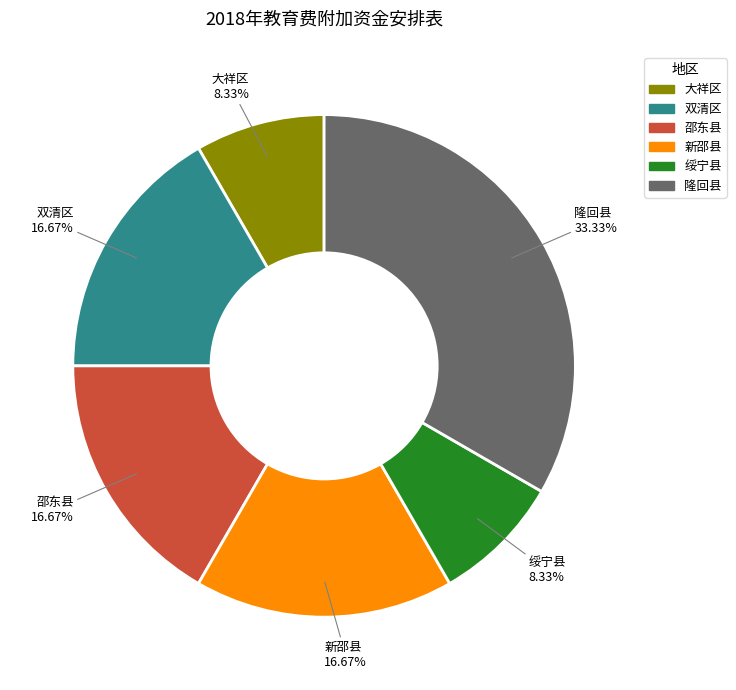

To the nearest percent, what percentage of the pie is 隆回县?

33%